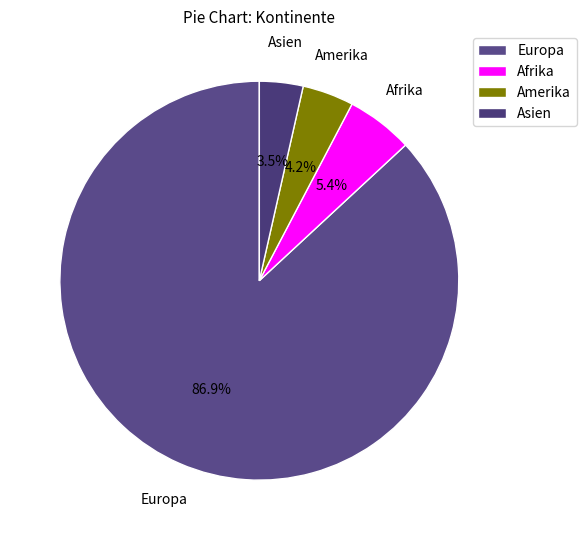

Does Europa represent more than half of the total?

Yes